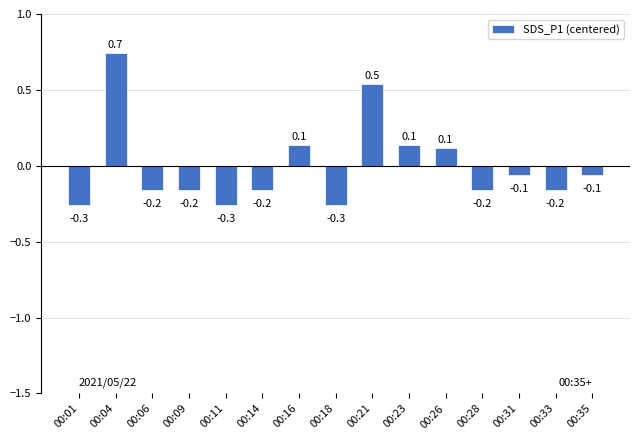

What is the greatest value displayed?

0.7